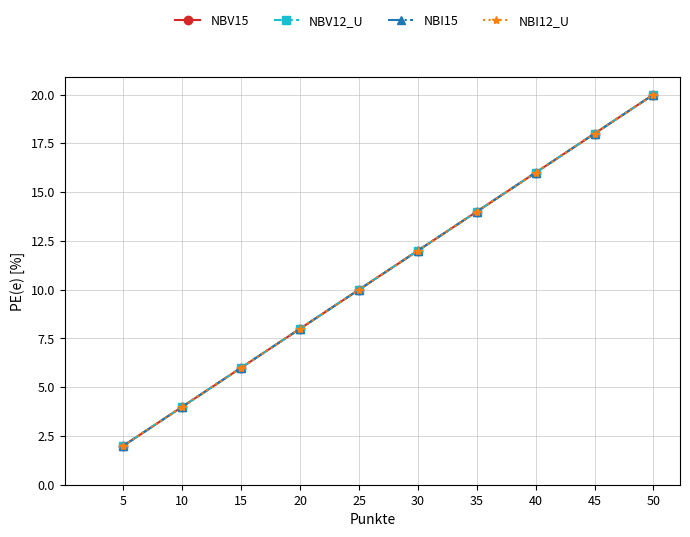

Reading left to right, extract all data points from this chart.

NBV15: 2	4	6	8	10	12	14	16	18	20
NBV12_U: 2	4	6	8	10	12	14	16	18	20
NBI15: 2	4	6	8	10	12	14	16	18	20
NBI12_U: 2	4	6	8	10	12	14	16	18	20